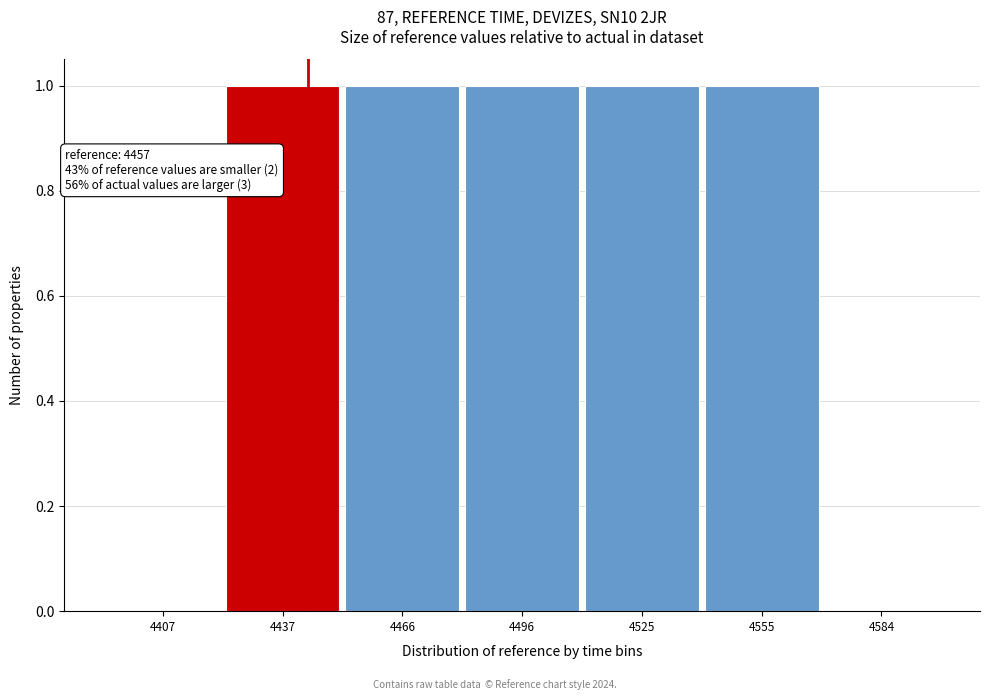

Reading right to left, extract all data points from this chart.

4584=0	4555=1	4525=1	4496=1	4466=1	4437=1	4407=0